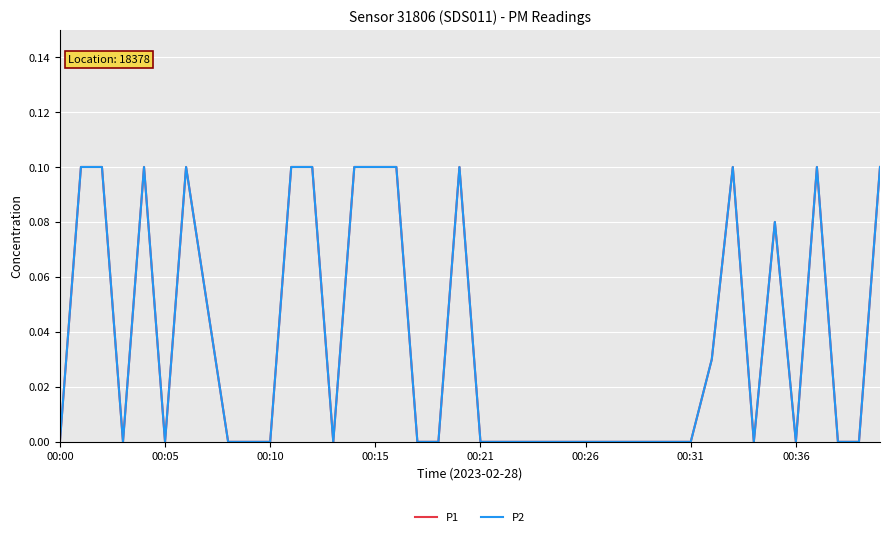

True or false: P1 and P2 intersect in this chart.

False